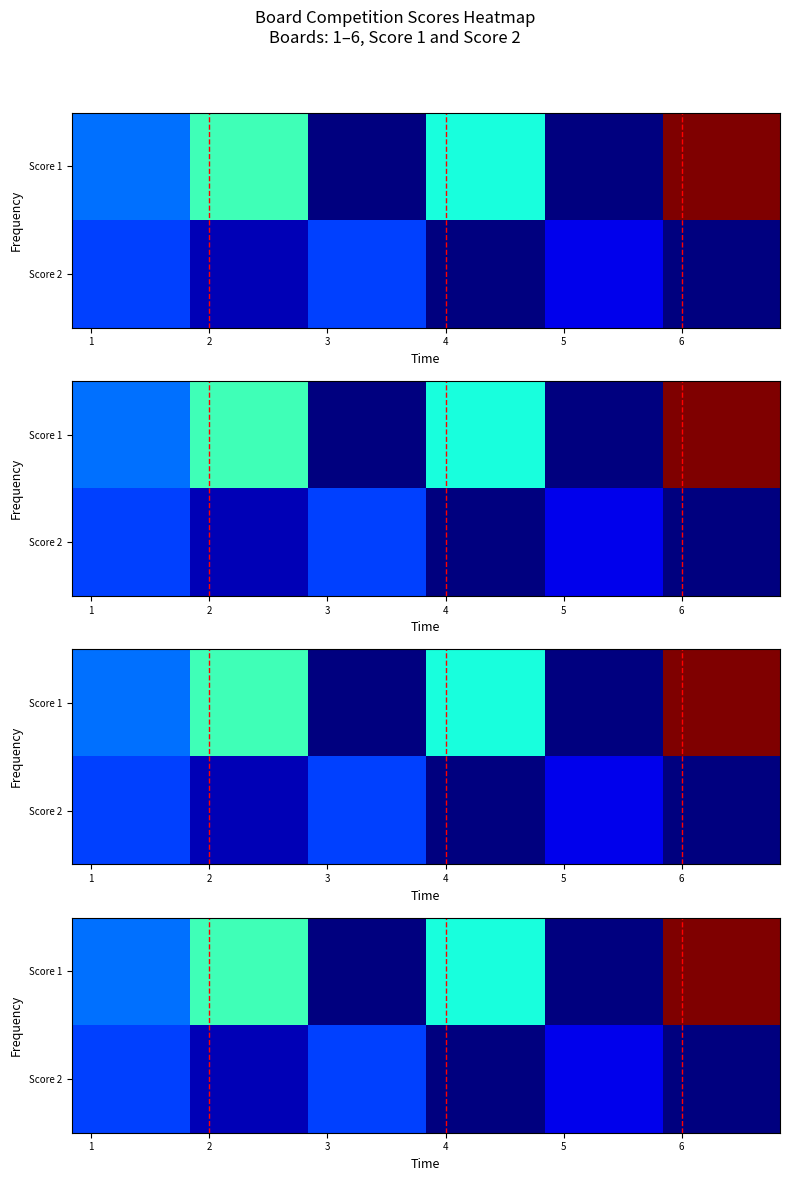

Count the number of data series in this chart.

2